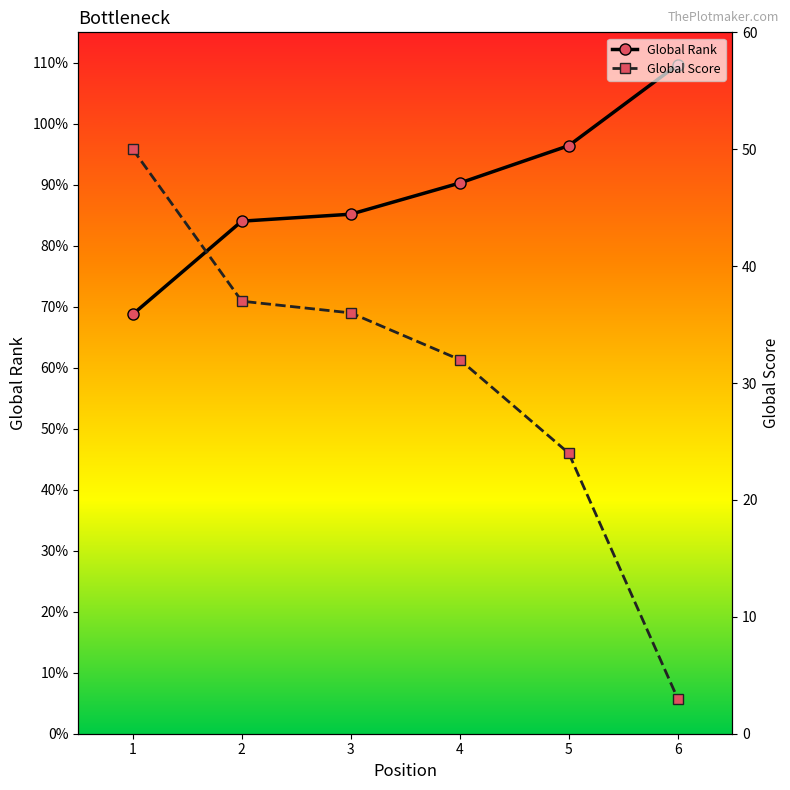

What is the difference between the maximum and second lowest values in the Global Score series?

26